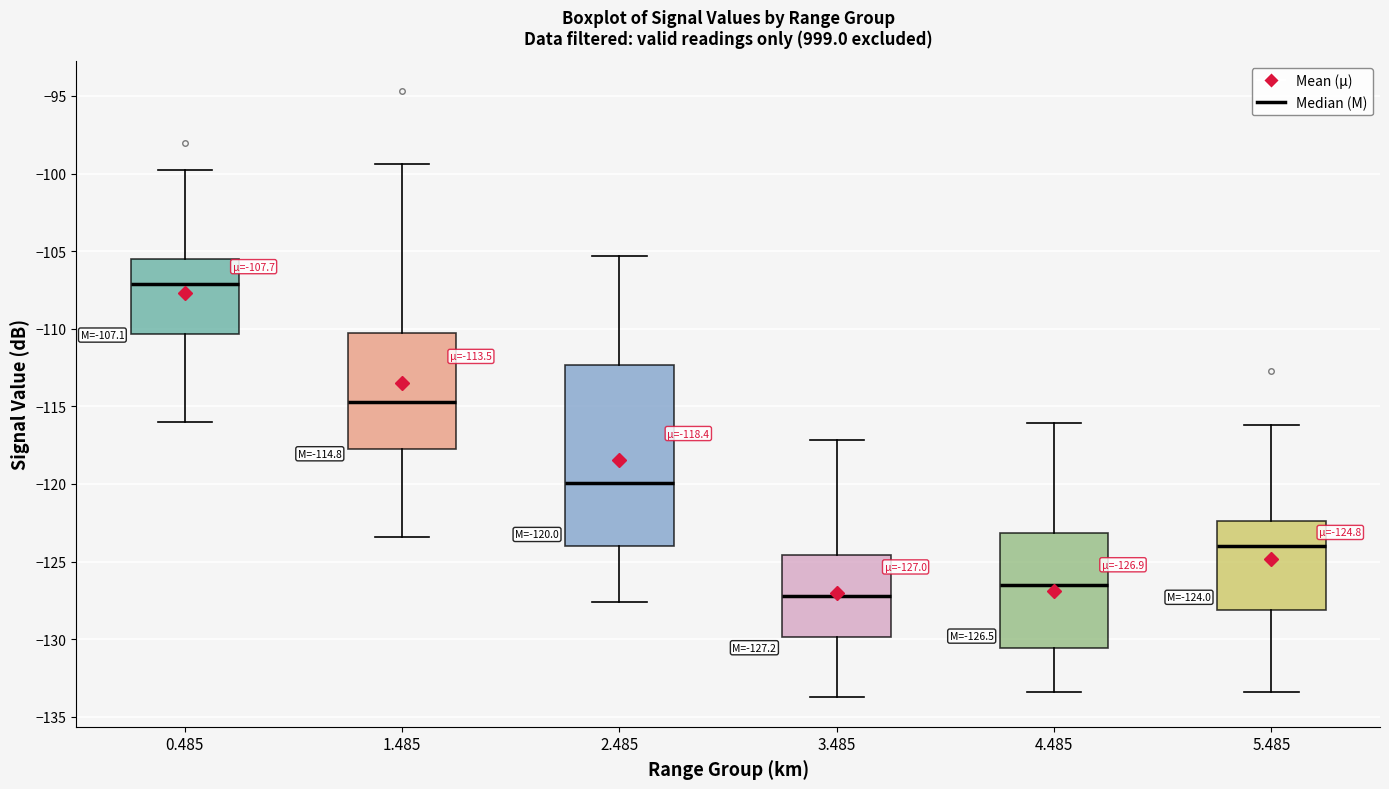

Which box has the lowest median line?

3.485